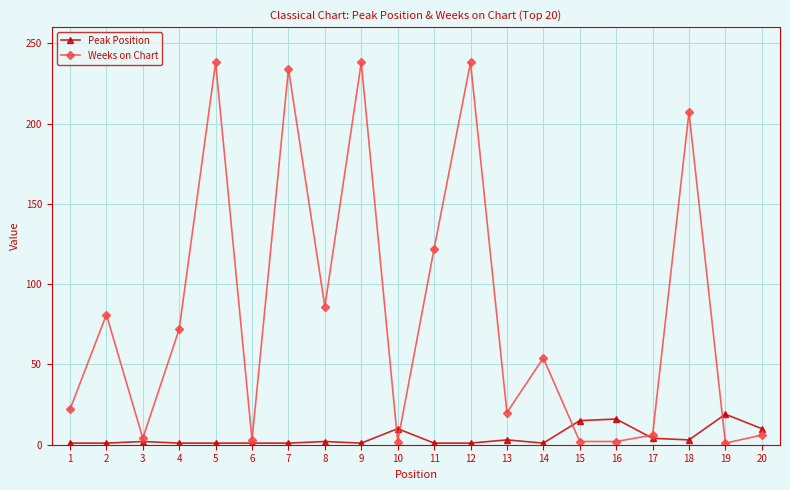

What is the total value across all series at 1?

23